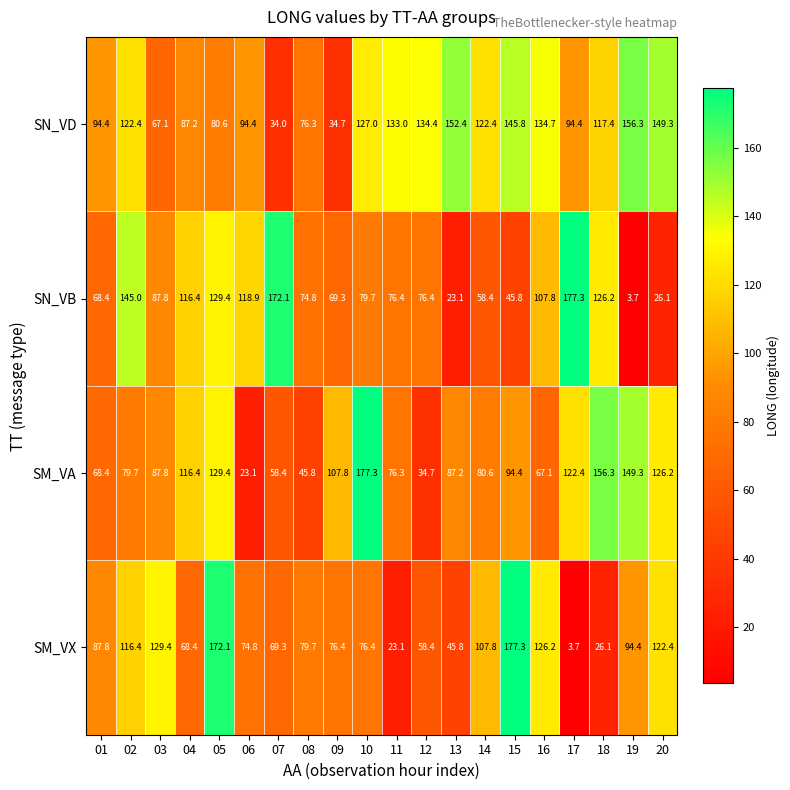

True or false: SM_VA has a value of 169.0 at 05.

False